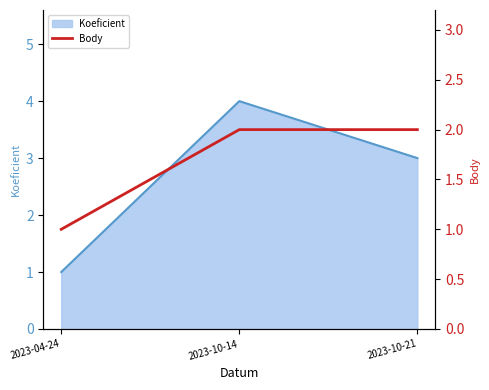

True or false: Koeficient has a value of 1 at 2023-04-24.

True